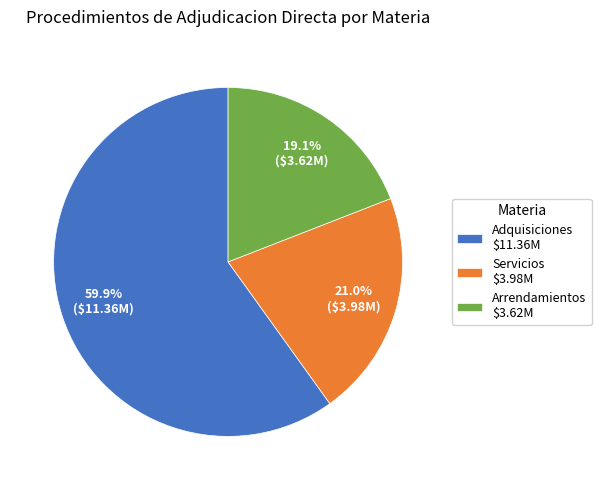

What portion of the pie excludes Adquisiciones $11.36M?

40.1%